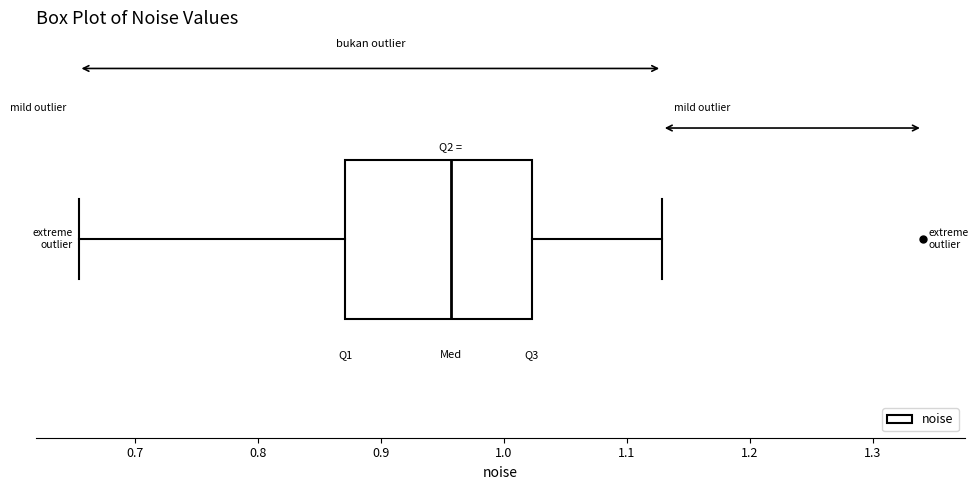

Transcribe this box plot: give where the median line is, the range the box spans, and where the two whiskers end, as read against the x-axis. The values are not printed on the chart, so give them approximately, as read against the axis.

median 0.96, box 0.87 to 1.02, whiskers 0.65 to 1.13